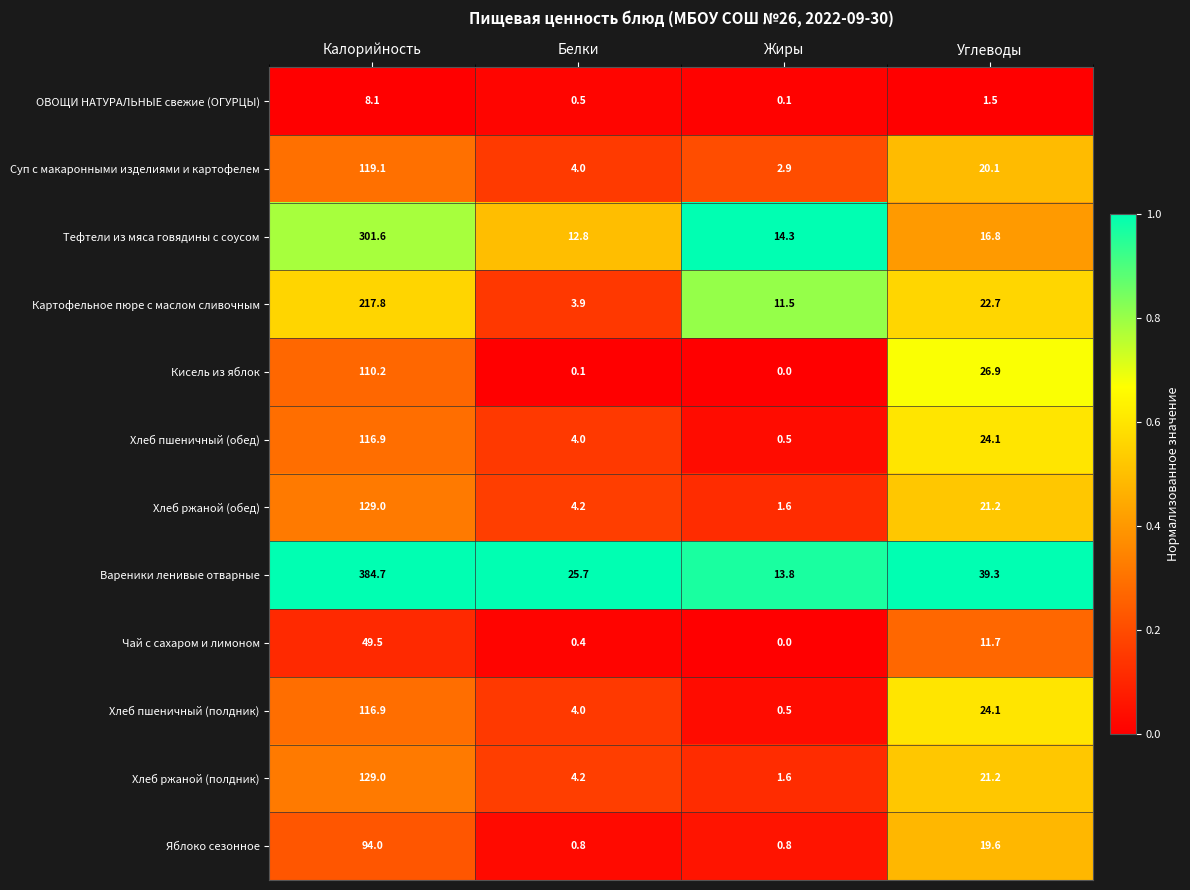

What is the difference between the second highest and minimum values in the Картофельное пюре с маслом сливочным series?

18.8